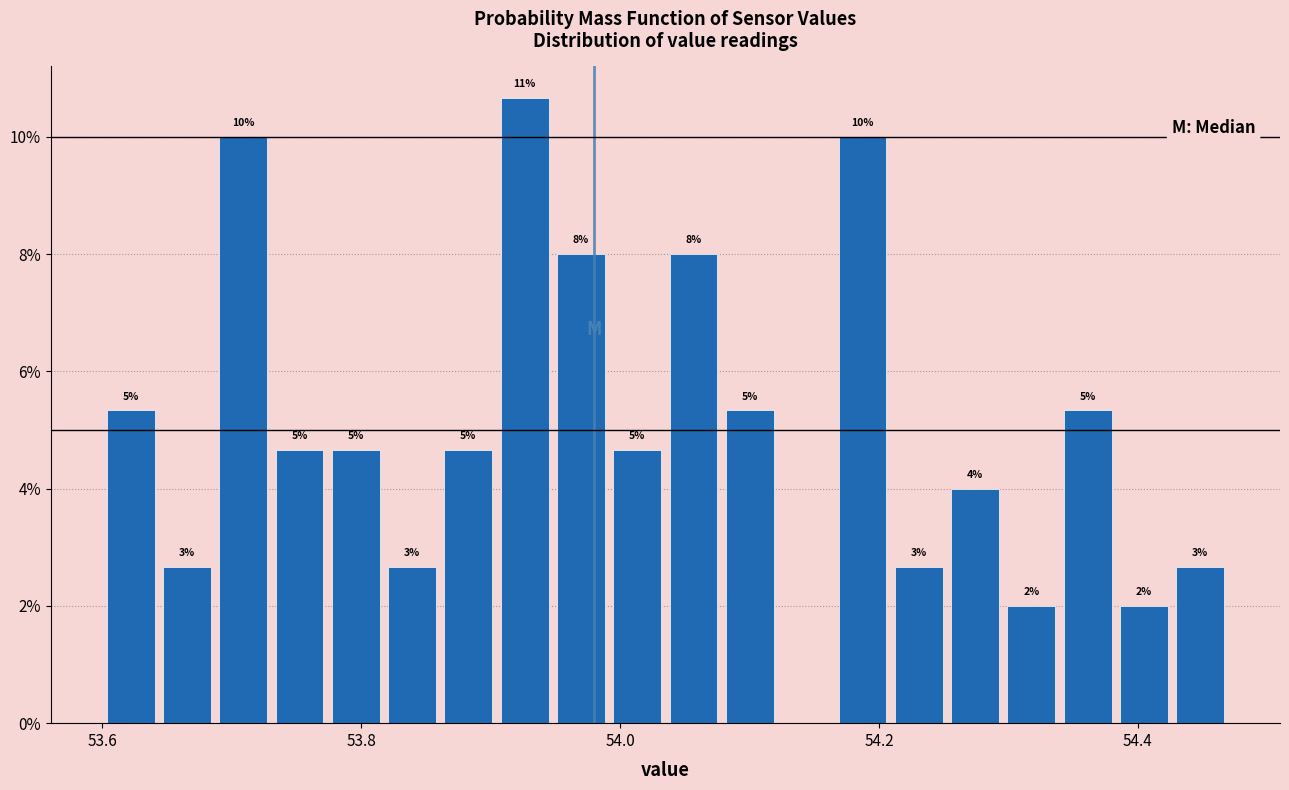

Read against the x-axis, roughly where is the centre of the tallest bar?

53.92